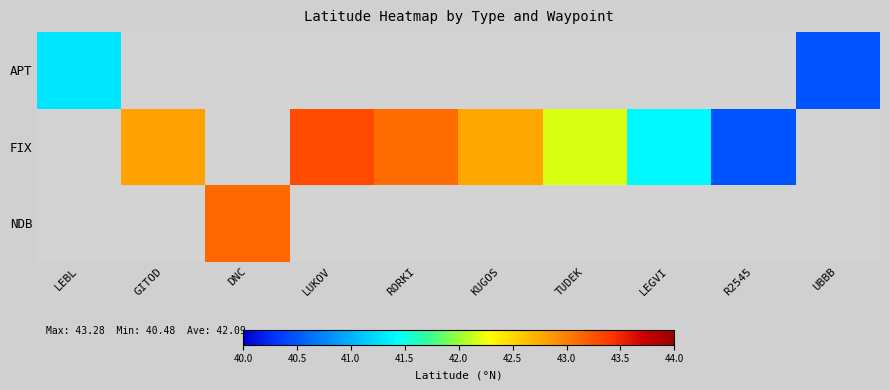

How many values in the FIX series are below 43?

5